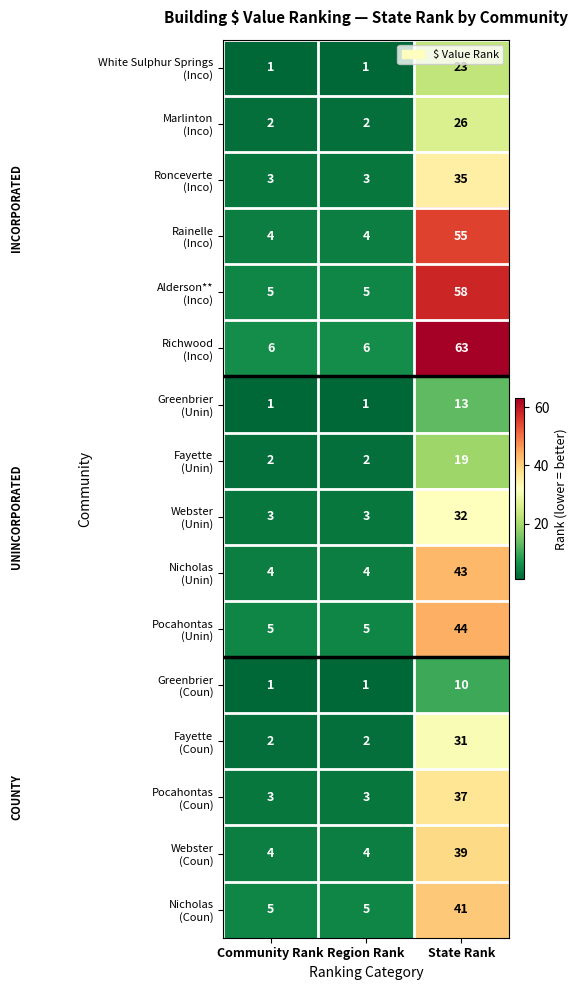

What is the total value across all series at Region Rank?

51